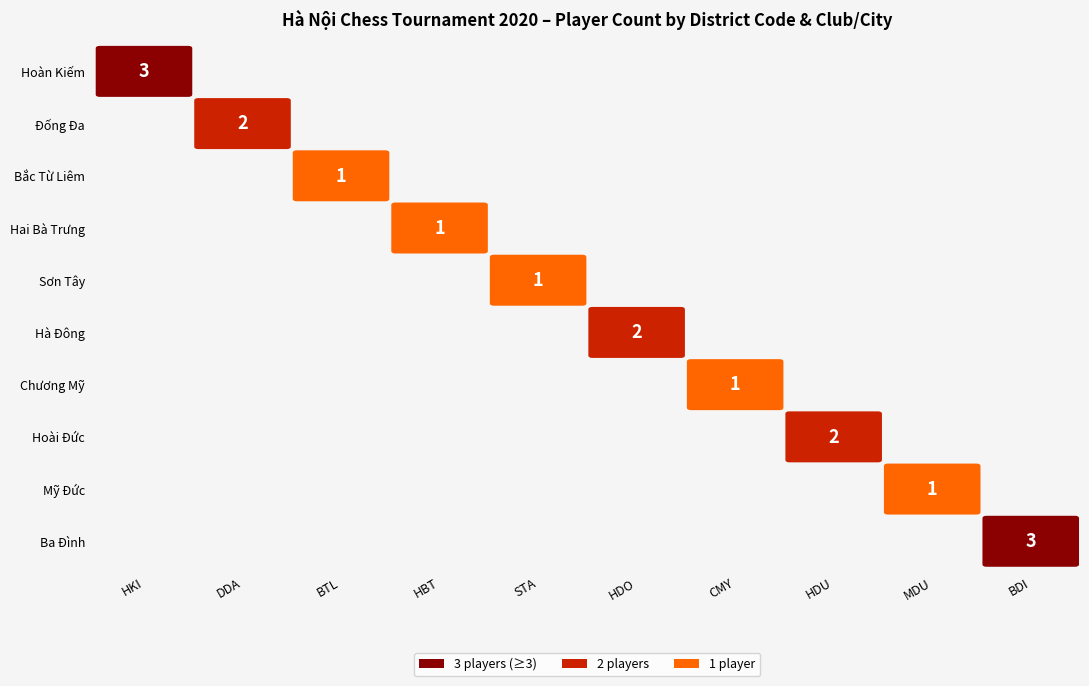

How many categories are shown in the chart?

10